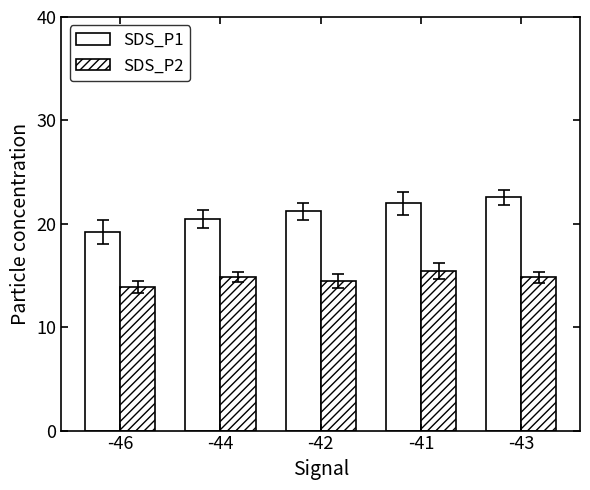

Rank the series by their maximum value, from highest to lowest.

SDS_P1, SDS_P2